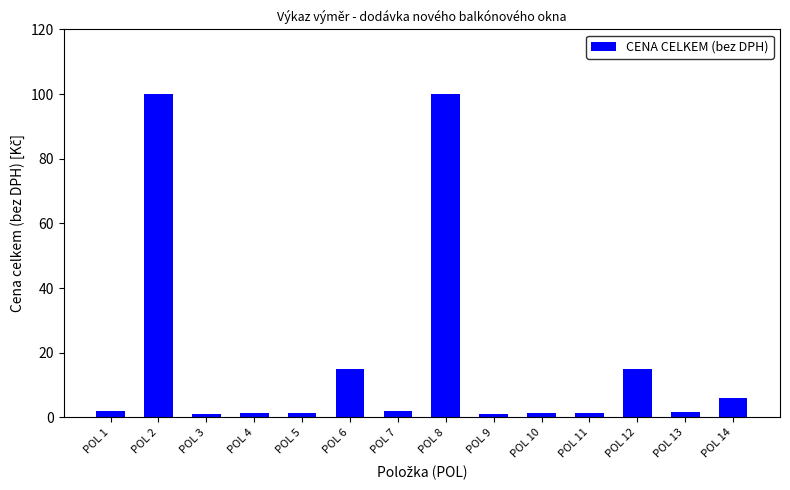

The chart shows a value of 15.0 at POL 6. True or false?

True